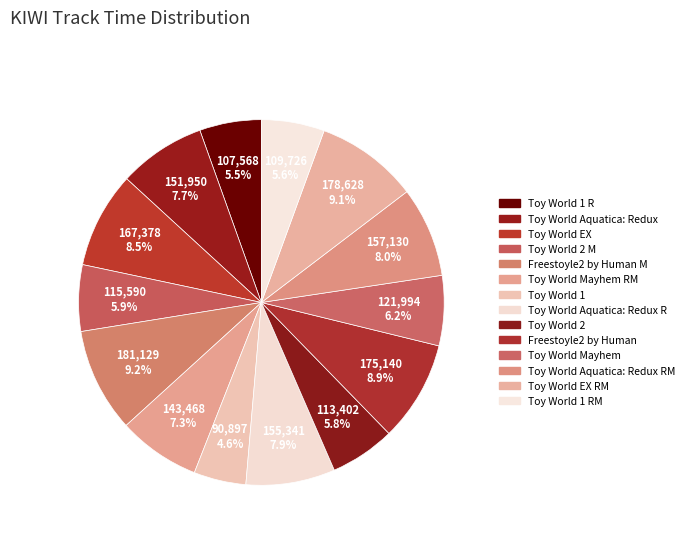

What is the smallest slice in the pie chart?

Toy World 1